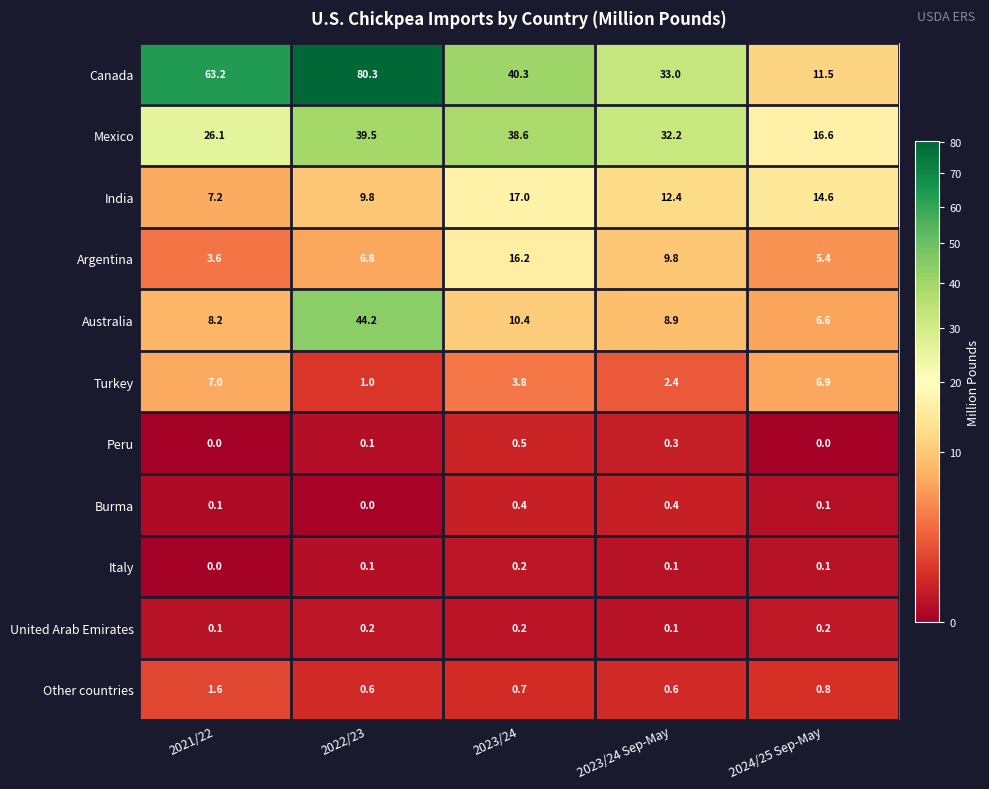

What is the sum of all Australia values?

78.3